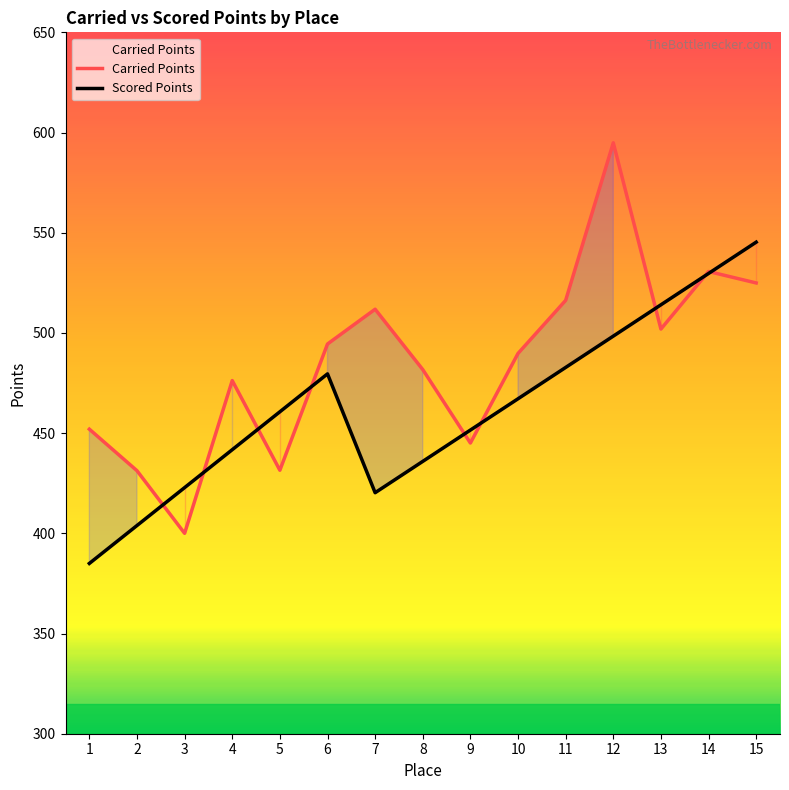

Reading right to left, list all the values displayed in this chart.

Carried Points: 15=524.9	14=530.6	13=501.9	12=594.9	11=516.2	10=489.8	9=445.1	8=481.7	7=511.8	6=494.5	5=431.5	4=476.2	3=400.0	2=431.2	1=452.0
Scored Points: 15=545.3	14=529.7	13=514.0	12=498.4	11=482.8	10=467.1	9=451.5	8=435.9	7=420.3	6=479.6	5=460.6	4=441.7	3=422.8	2=403.9	1=385.0